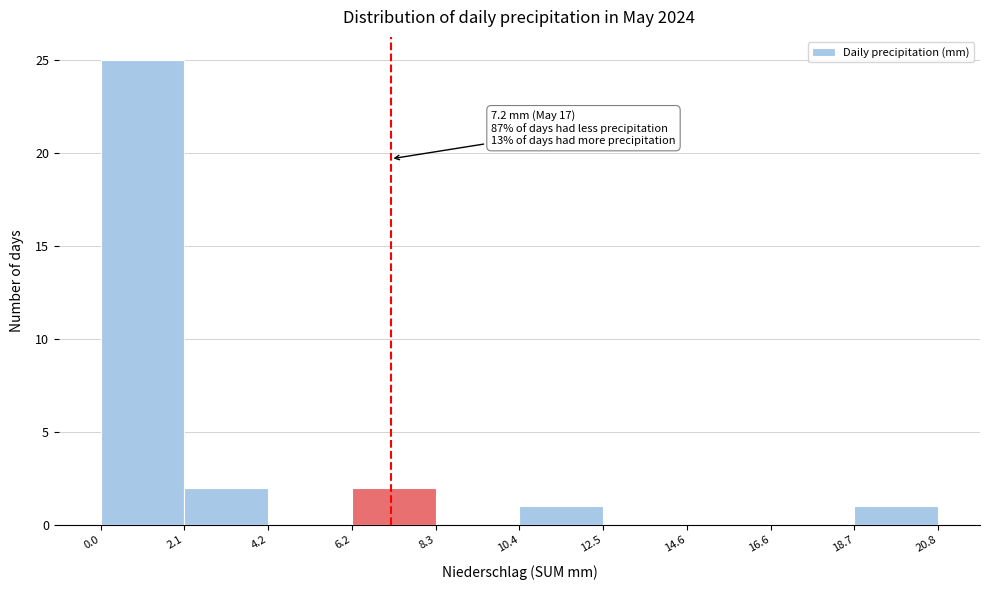

Over which range of the x-axis is the bar tallest?

0.0 to 2.1